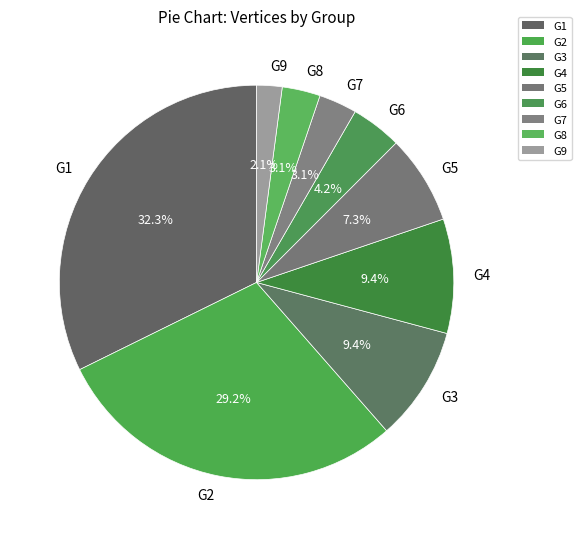

To the nearest percent, what is the combined percentage of G2 and G1?

61%